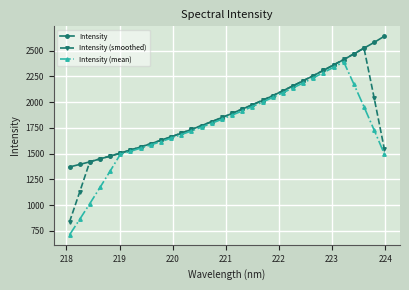

What is the smallest value displayed?

710.6